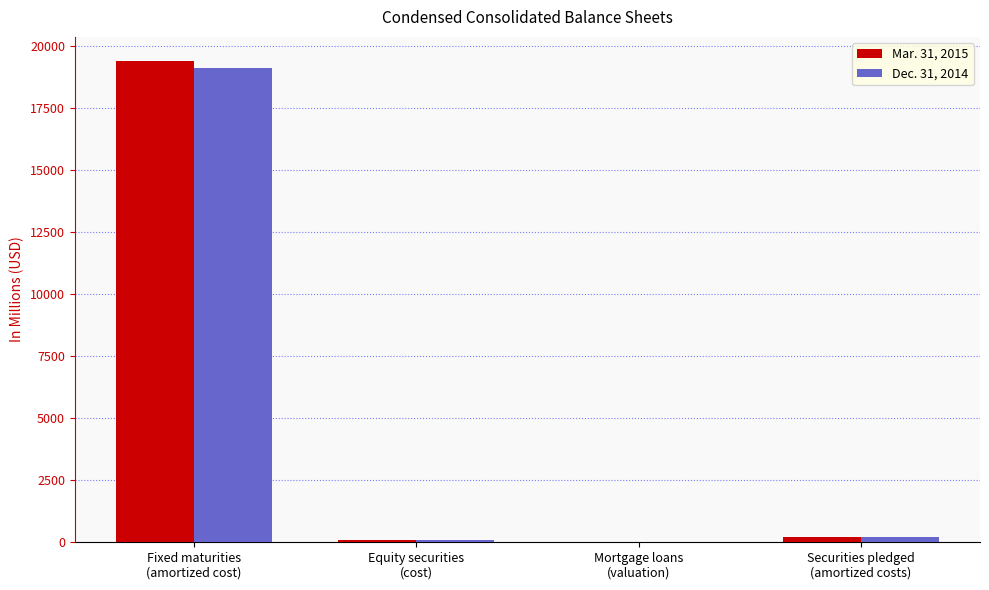

What is the sum of all Dec. 31, 2014 values?

19417.9